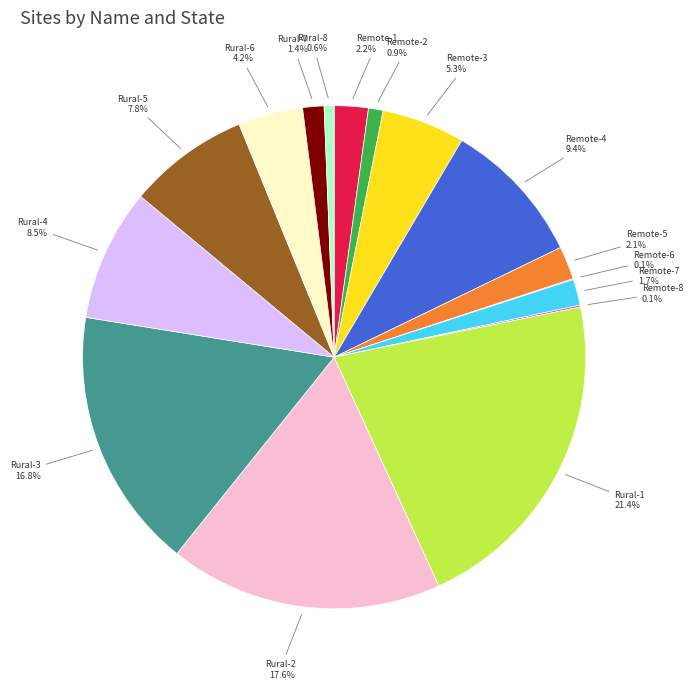

True or false: Remote-1 accounts for 2% of the total.

True